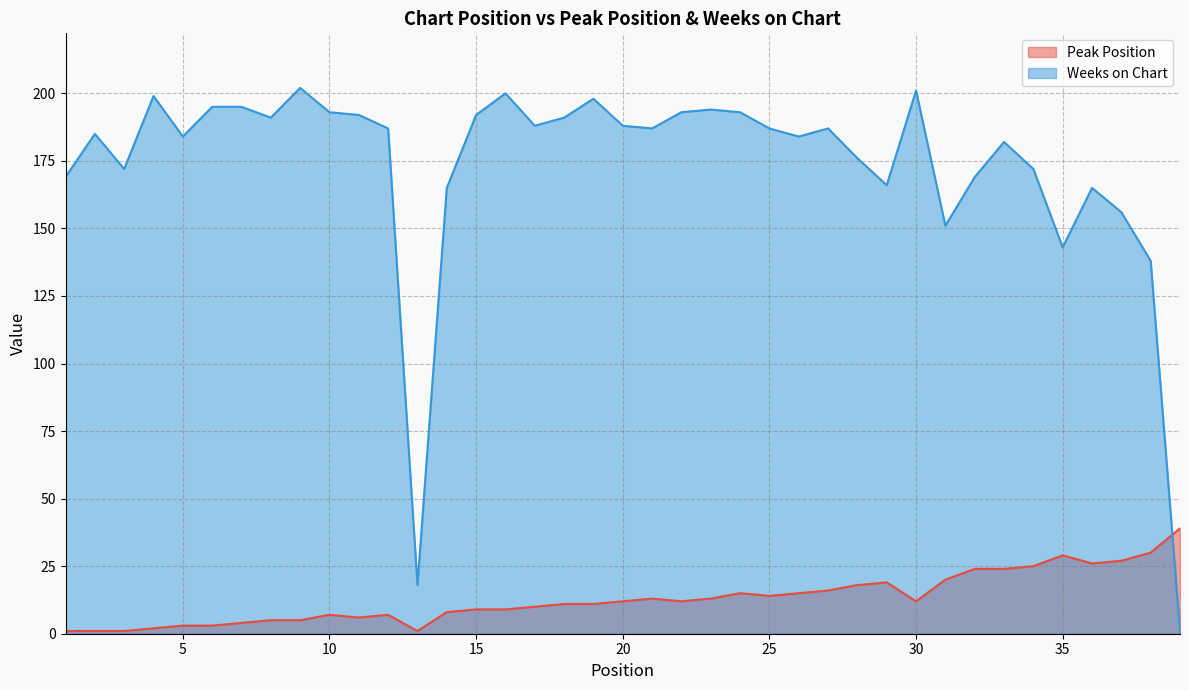

Where does the Peak Position series first go above 12?

21